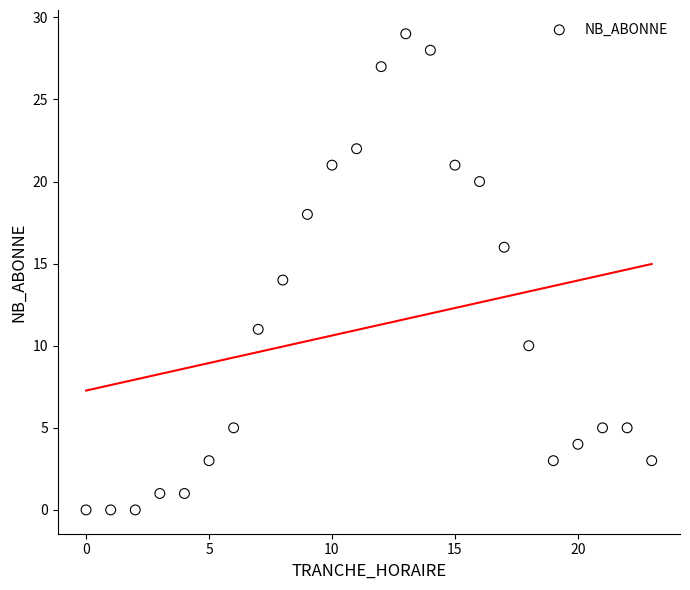

What is the range of Y values (max minus min)?

29